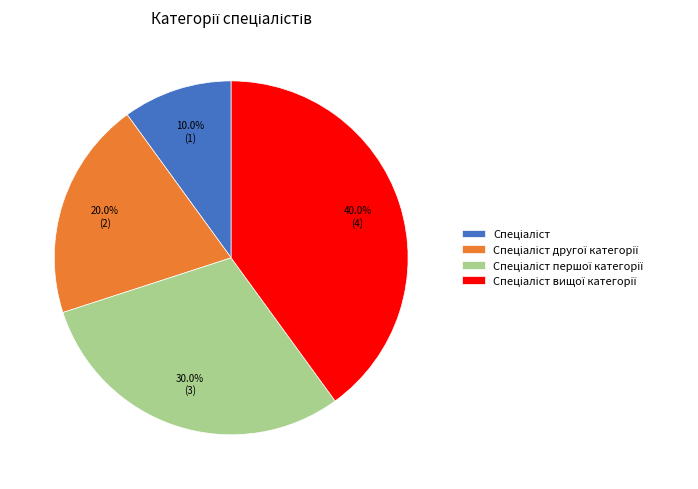

Is there a majority slice in this chart?

No